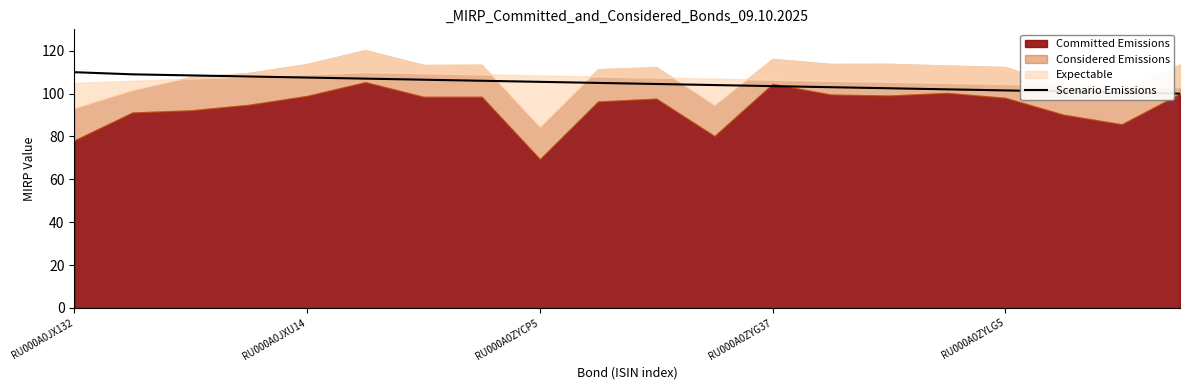

What is the minimum value for Scenario Emissions?

100.0